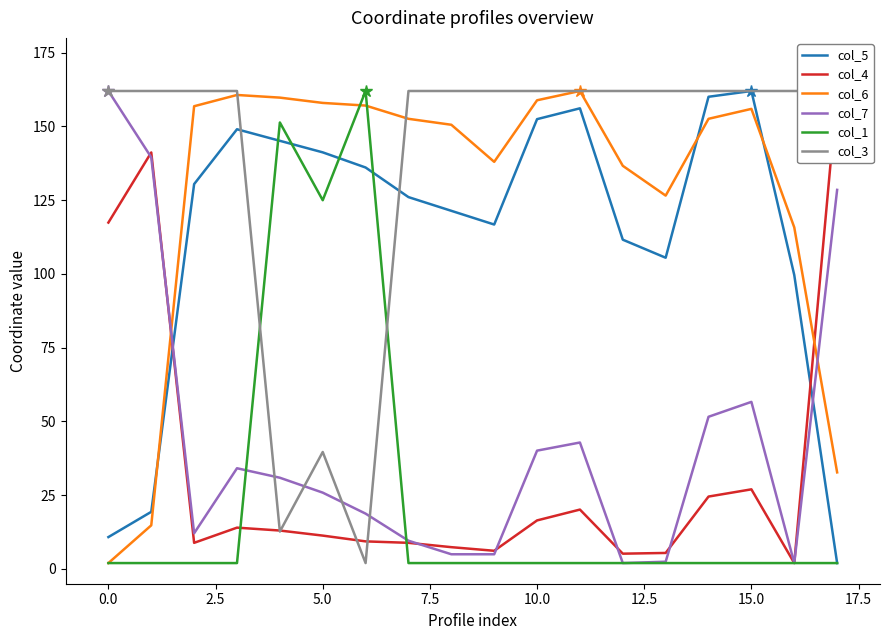

Which category has the lowest value in the col_6 series?

0.0